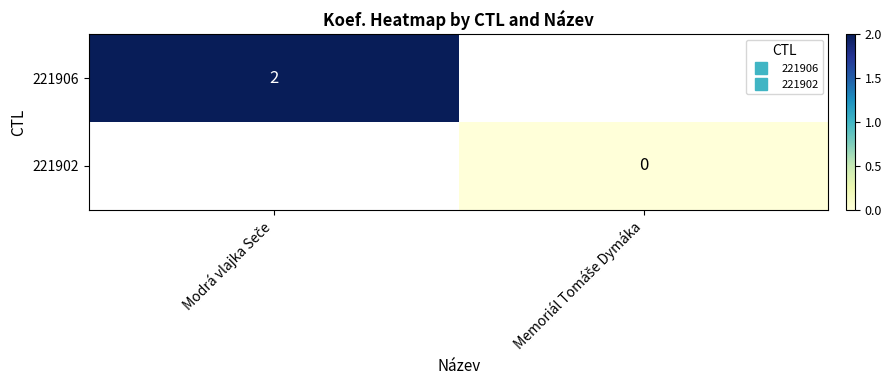

Which category has the highest value in the 221902 series?

Modrá vlajka Seče